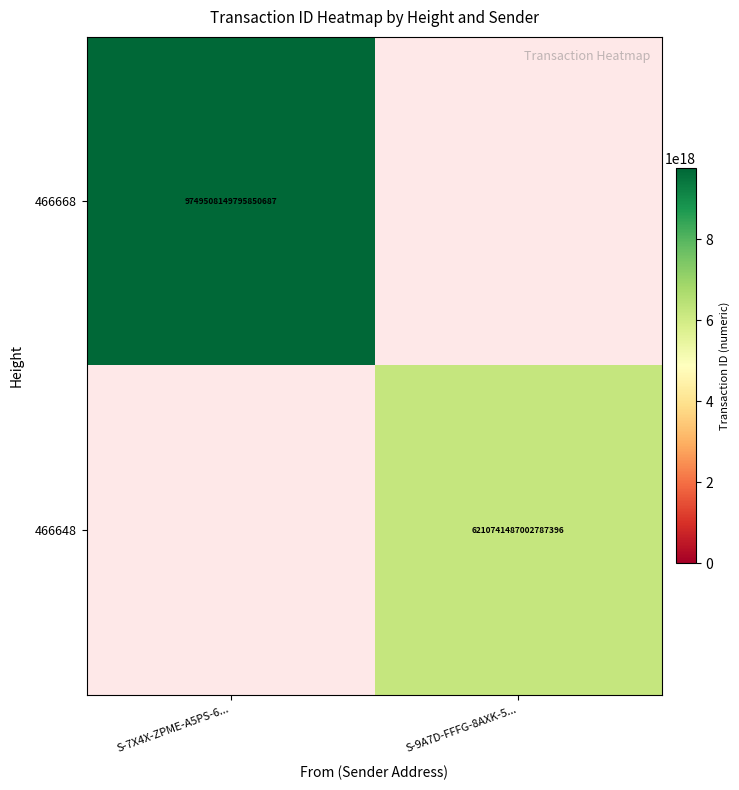

True or false: 466668 has a value of 9749508149795850240 at S-7X4X-ZPME-A5PS-6....

True